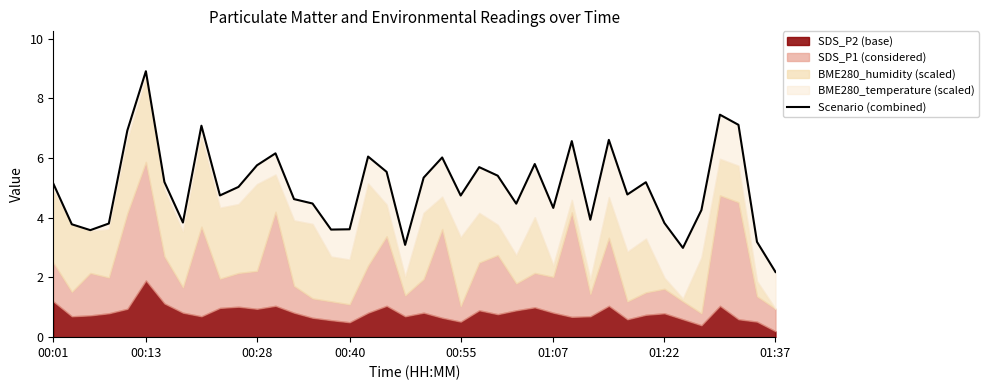

True or false: the data shows 2.0 at 37.

False